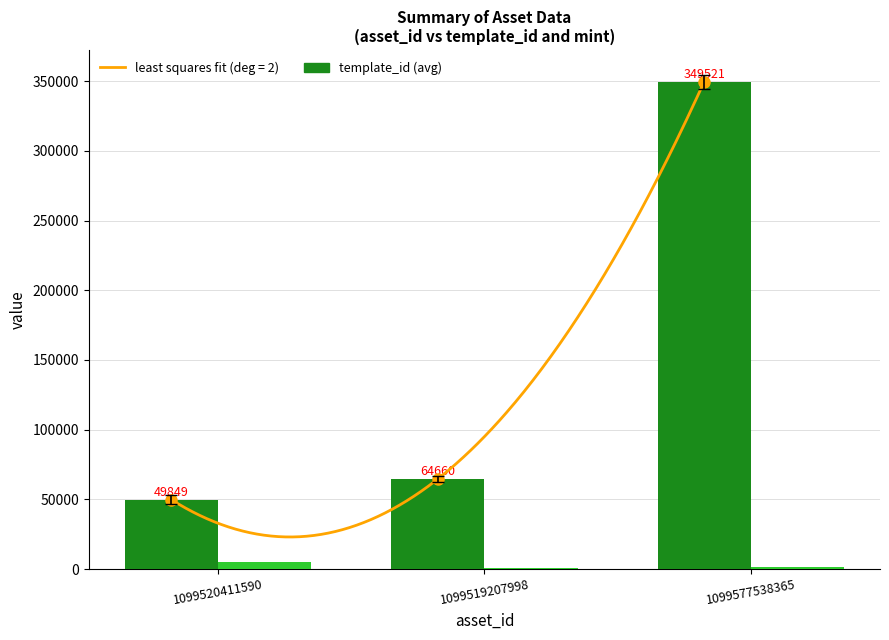

What is the label of the 2nd bar from the right?

1099519207998